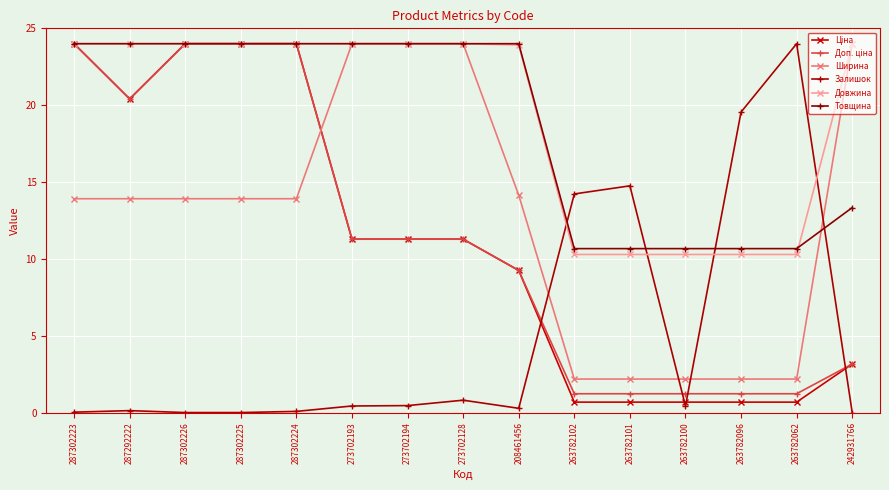

How many lines are shown in the chart?

6